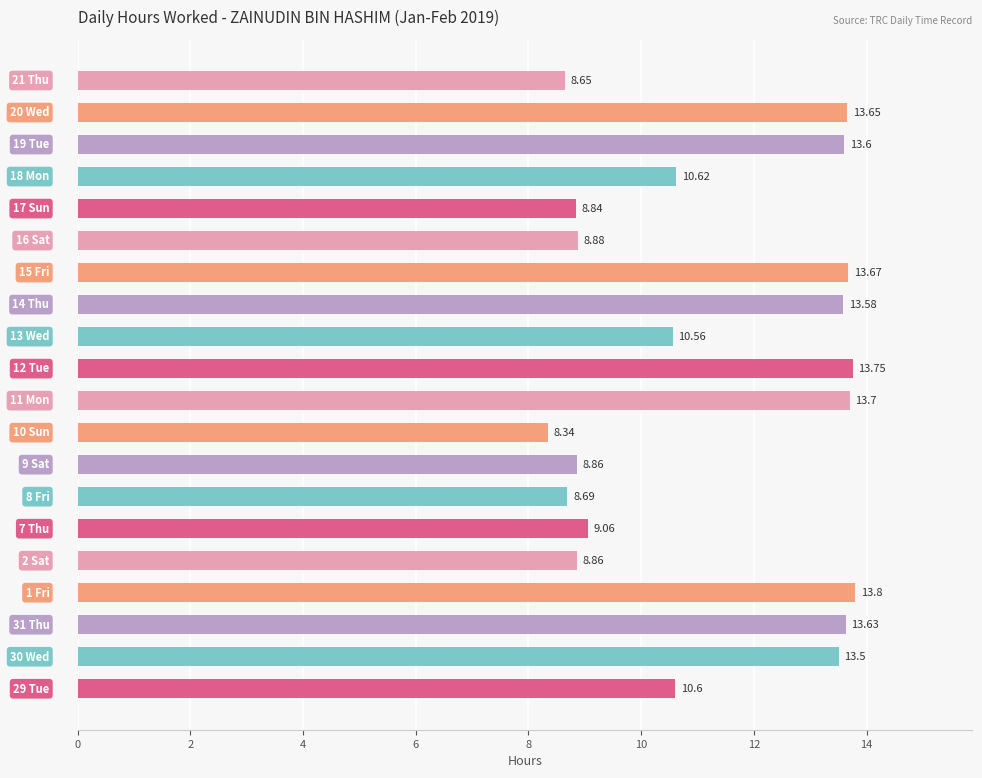

What is the sum of all values?

224.8